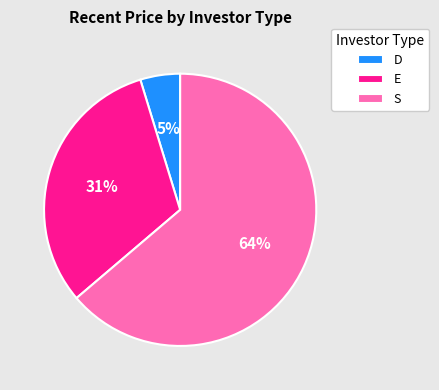

Between D and S, which is larger?

S